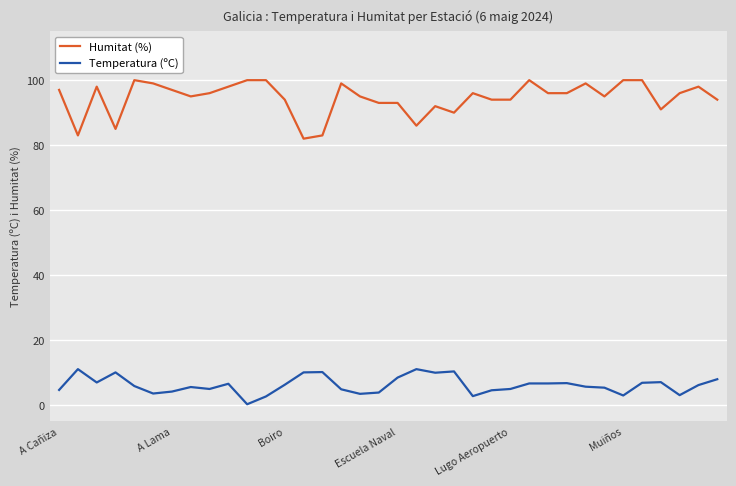

True or false: Temperatura (ºC) and Humitat (%) cross at least once.

False